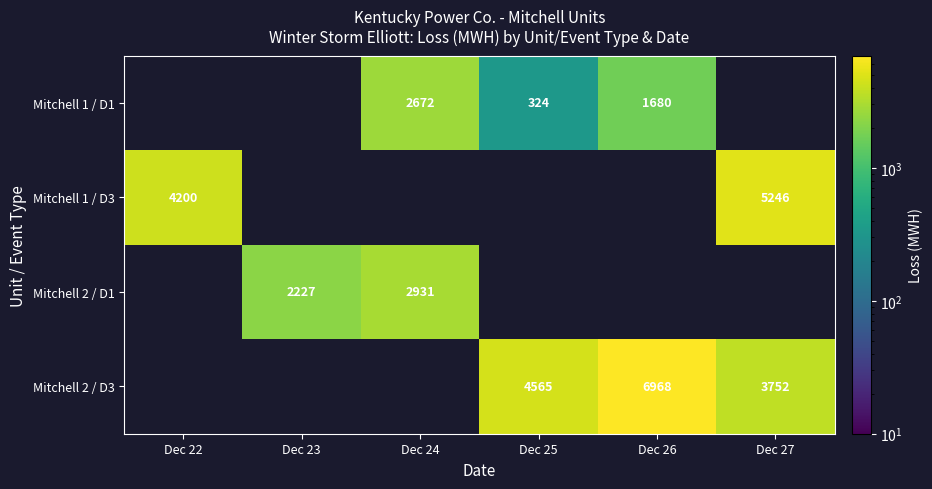

At which category does the chart reach its minimum across all series?

Dec 25